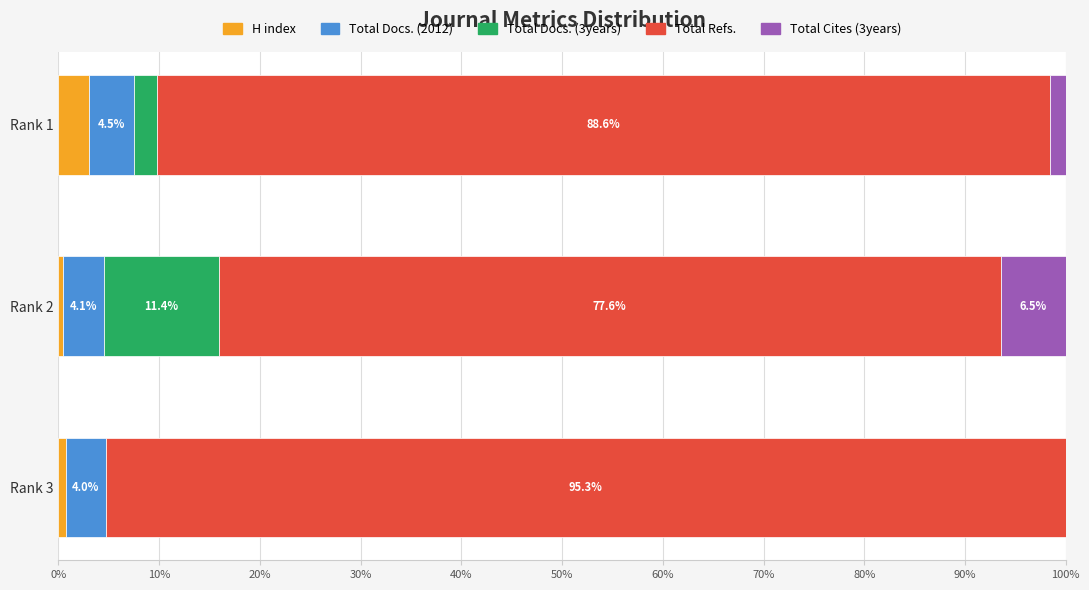

At which label does H index reach its peak?

Rank 1